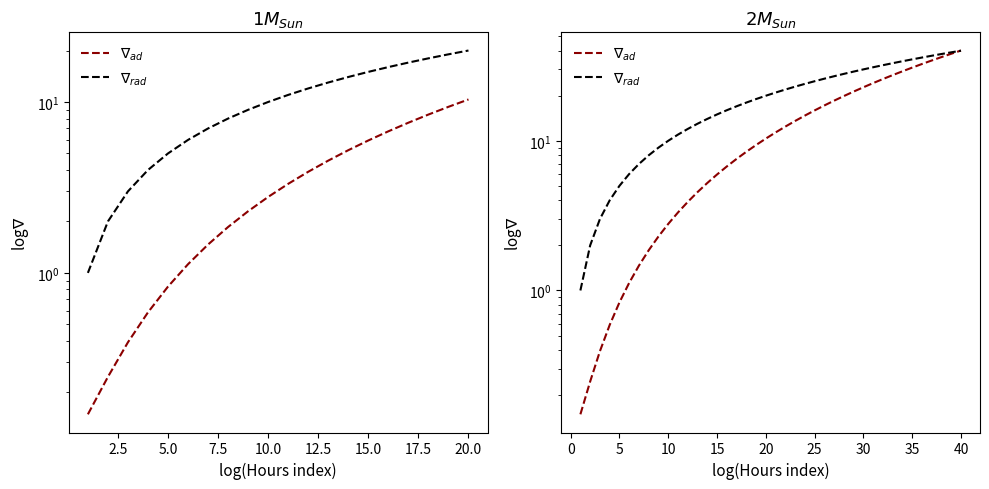

At 0.0, list the series in order from largest to smallest.

$\nabla_{rad}$, $\nabla_{ad}$